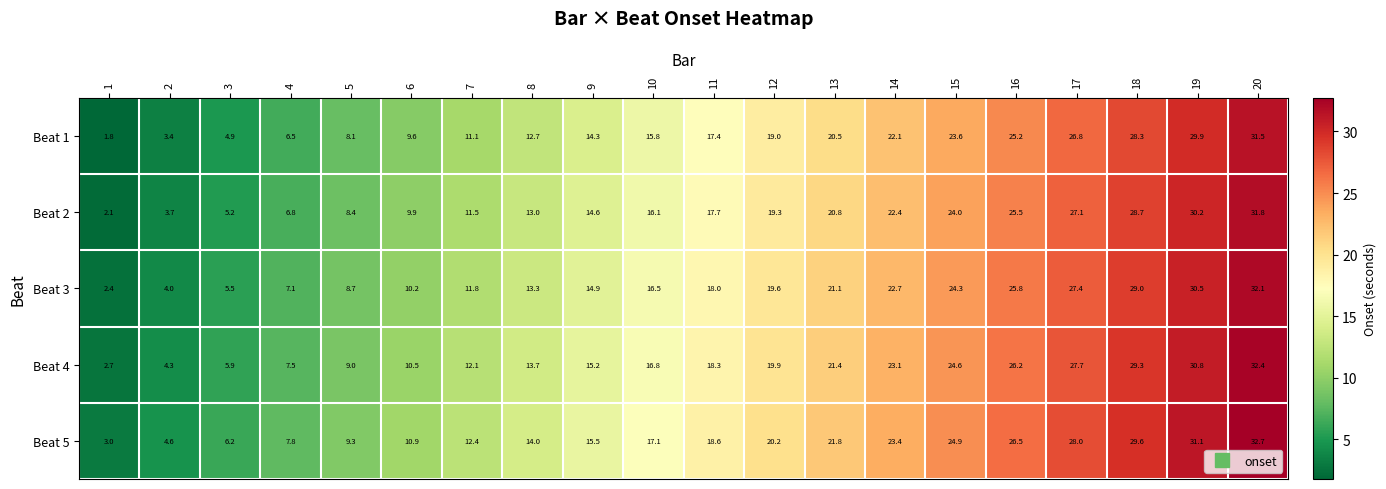

What is the average value of the Beat 2 series?

16.9